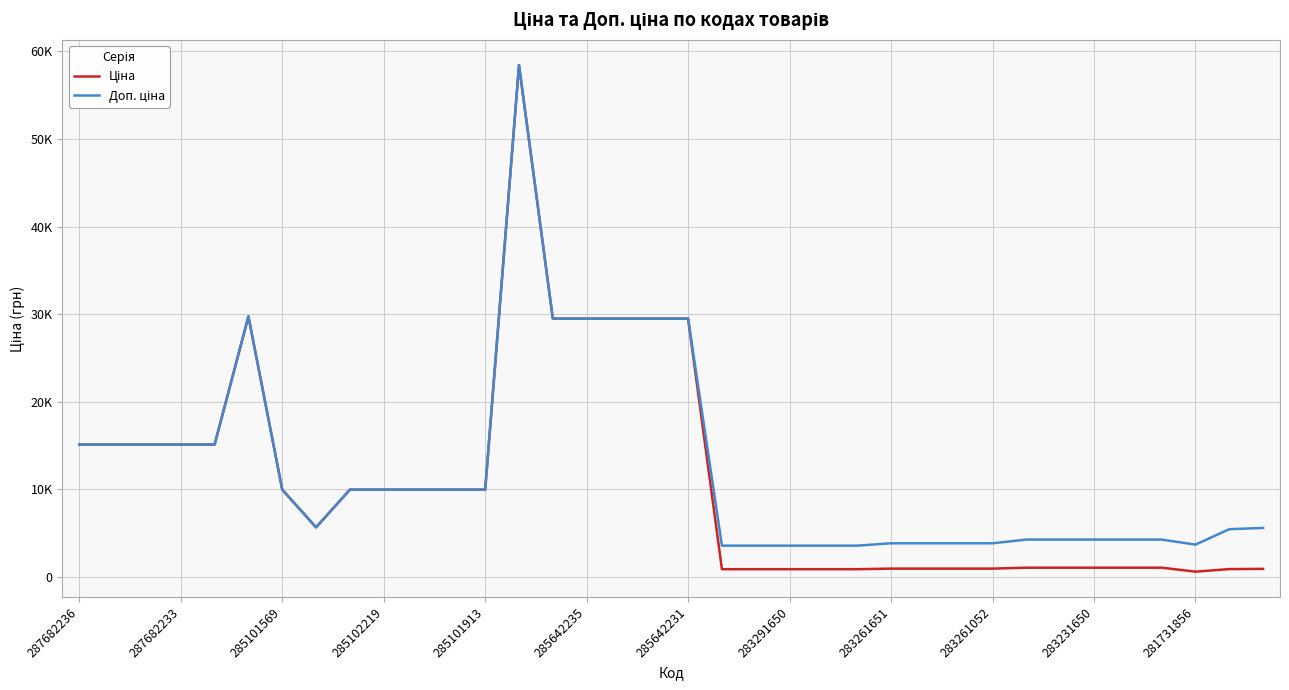

Does the chart have visible grid lines?

Yes